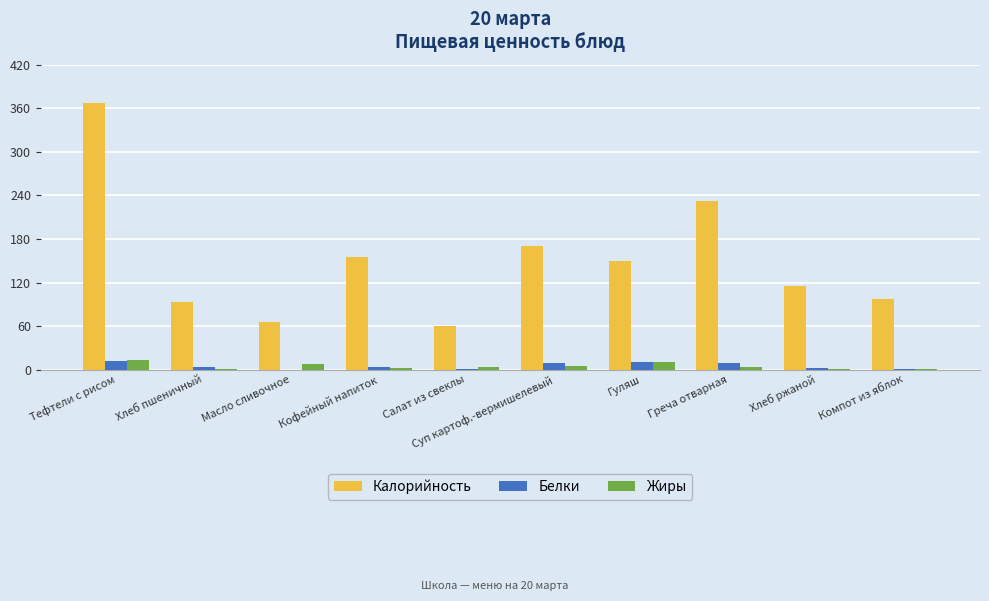

True or false: Калорийность has a value of 366.7 at Тефтели с рисом.

True